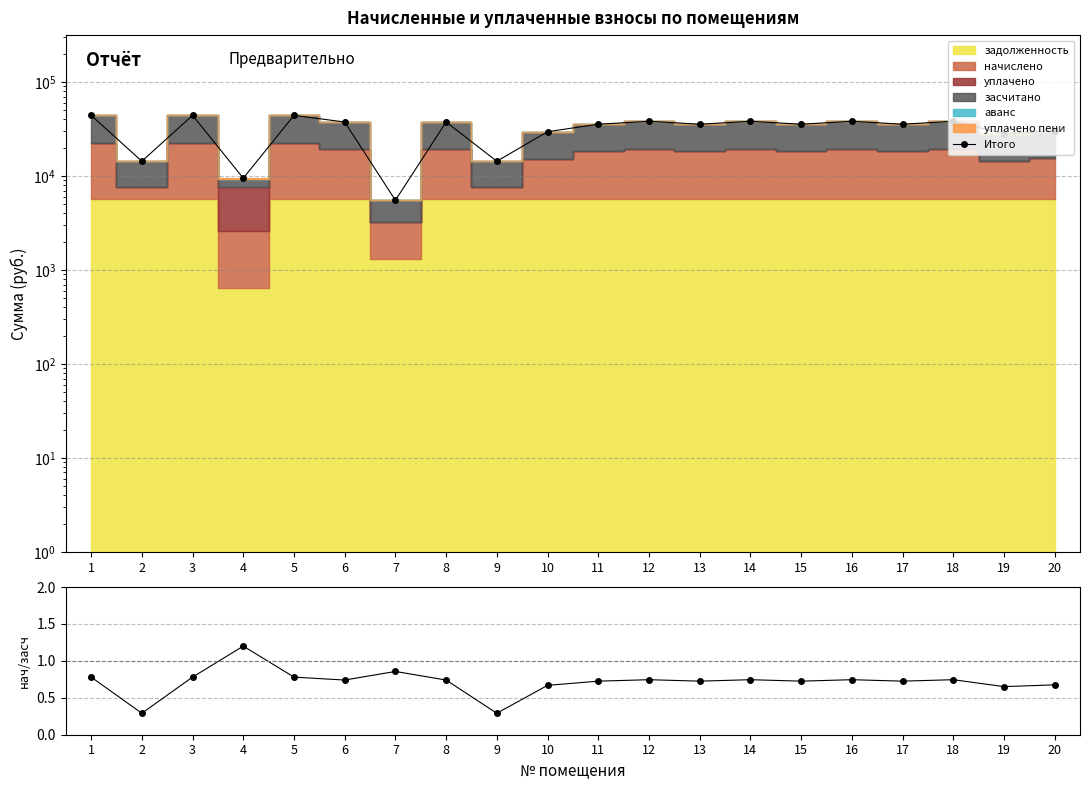

The начислено / засчитано series shows 0.1 at 9. True or false?

False